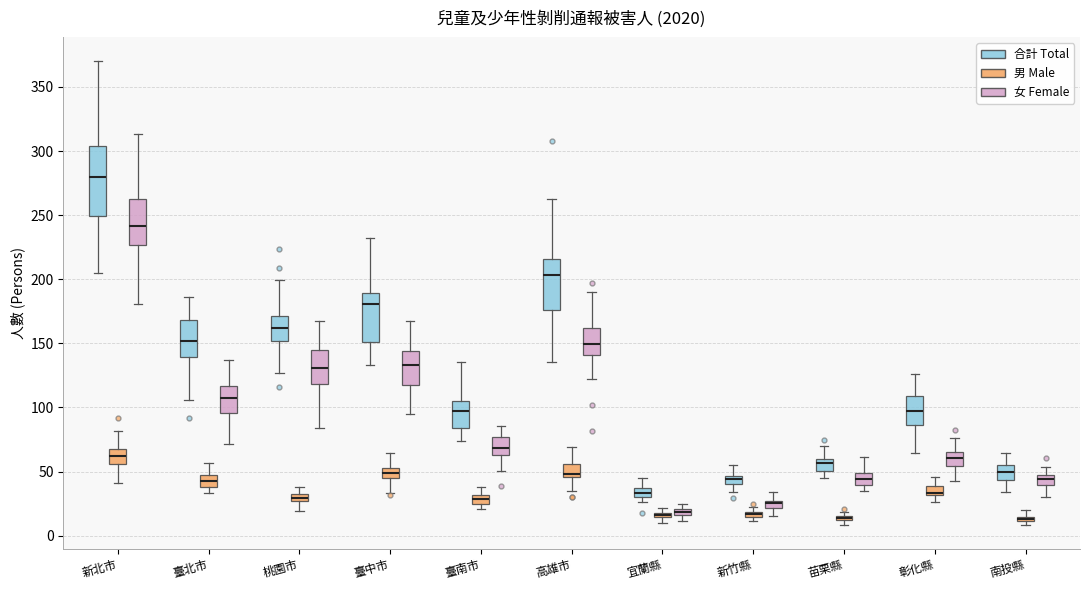

Which box is the tallest, from its lower edge to its upper edge?

新北市 (合計 Total)